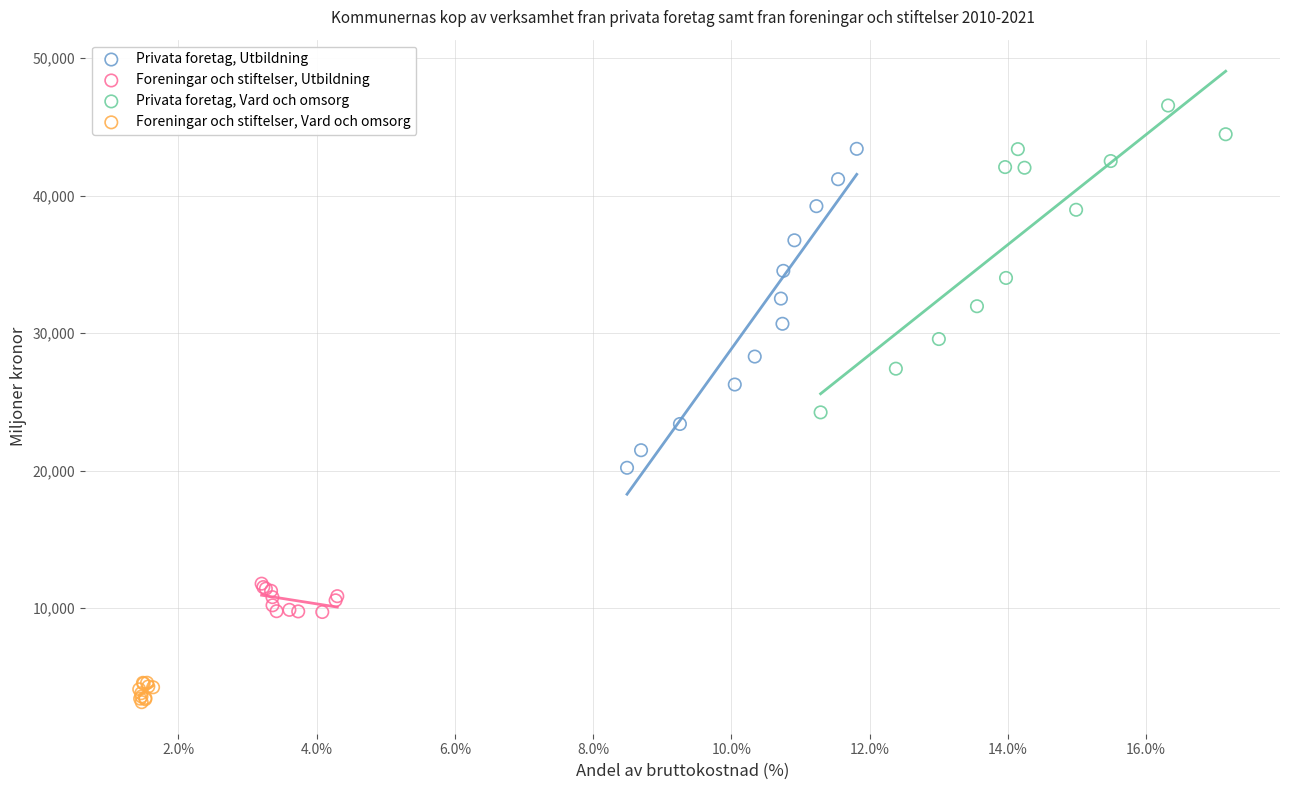

Which series reaches the maximum Y coordinate?

Privata foretag, Vard och omsorg